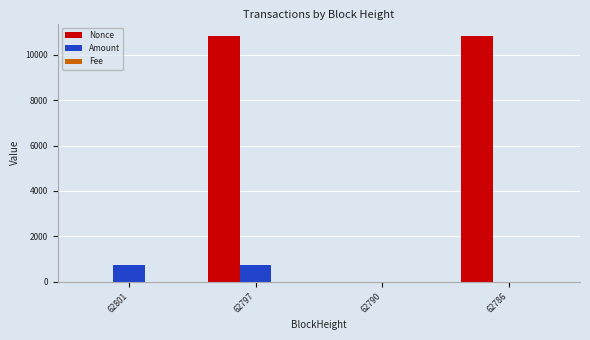

How many groups of bars are there?

4